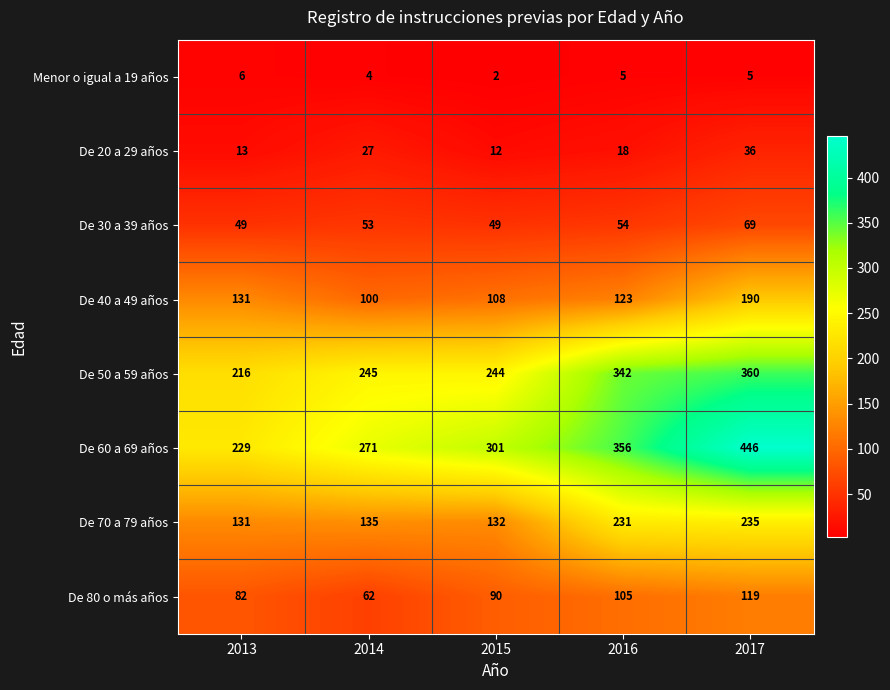

What is the difference between the maximum and minimum values in the De 30 a 39 años series?

20